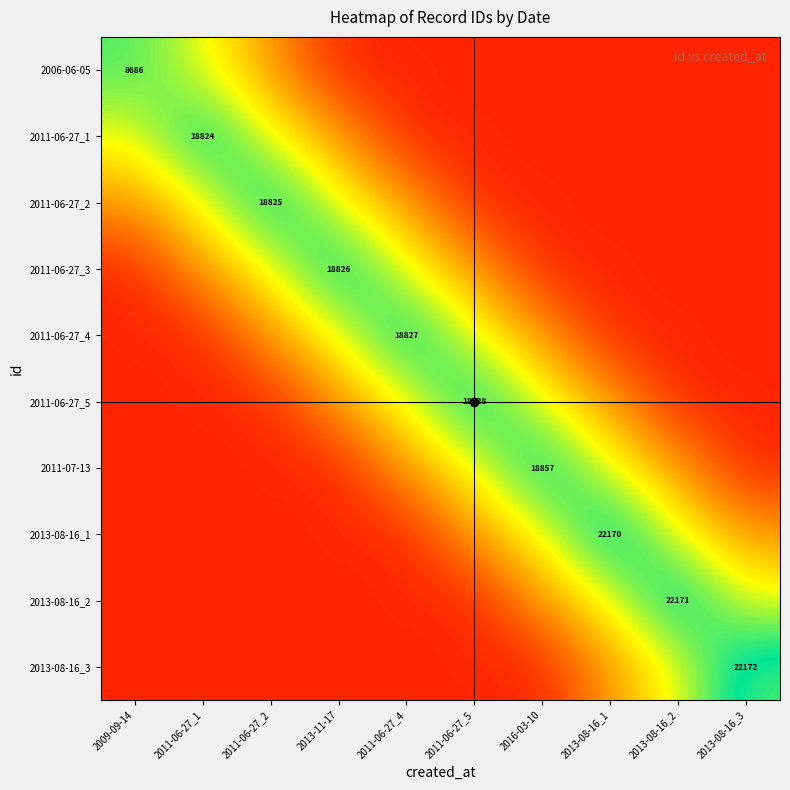

What is the total value across all series at 2011-06-27_4?

1.9